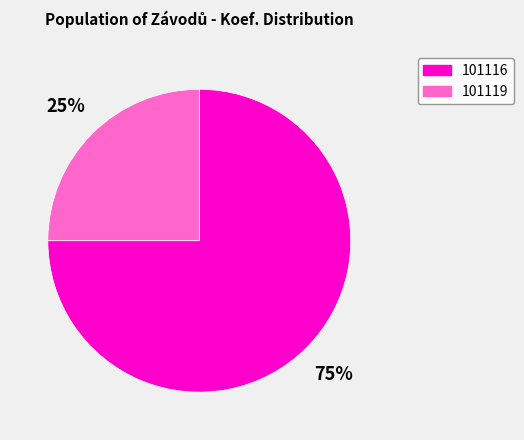

What is the ratio of the value at 101116 to the value at 101119?

3.0